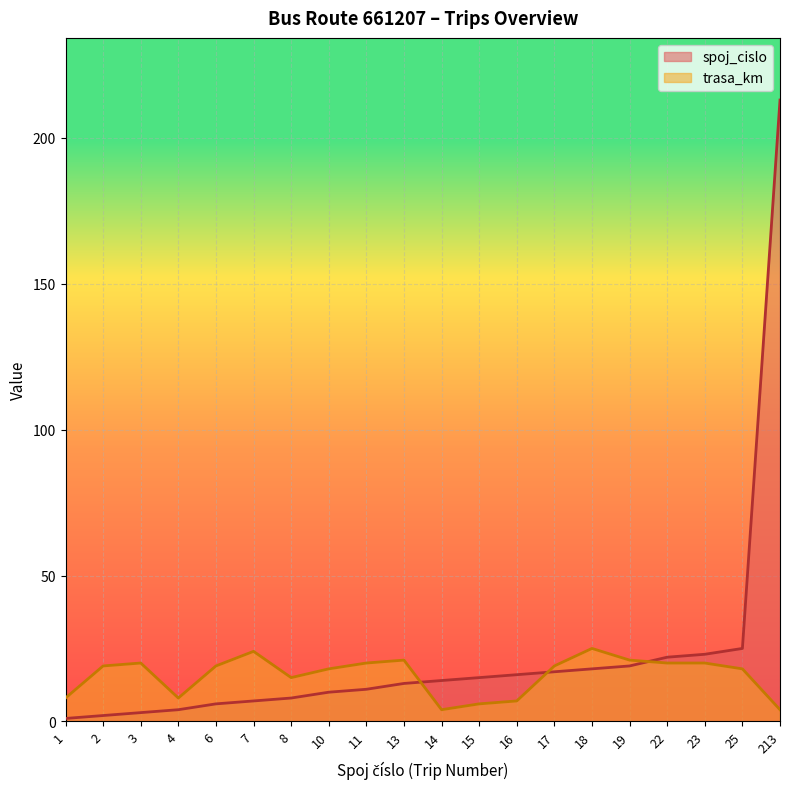

Reading left to right, what are all the values shown in this chart?

spoj_cislo: 1=1	2=2	3=3	4=4	6=6	7=7	8=8	10=10	11=11	13=13	14=14	15=15	16=16	17=17	18=18	19=19	22=22	23=23	25=25	213=213
trasa_km: 1=8	2=19	3=20	4=8	6=19	7=24	8=15	10=18	11=20	13=21	14=4	15=6	16=7	17=19	18=25	19=21	22=20	23=20	25=18	213=4